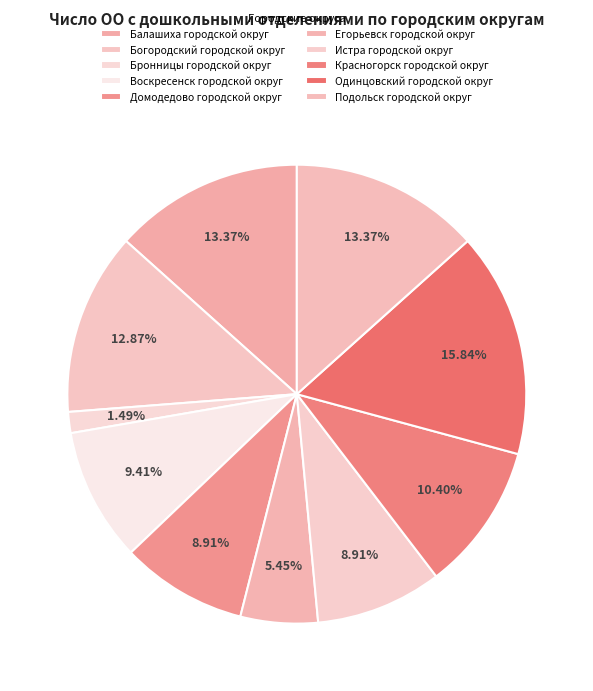

What is the ratio of the value at Воскресенск городской округ to the value at Красногорск городской округ?

0.9